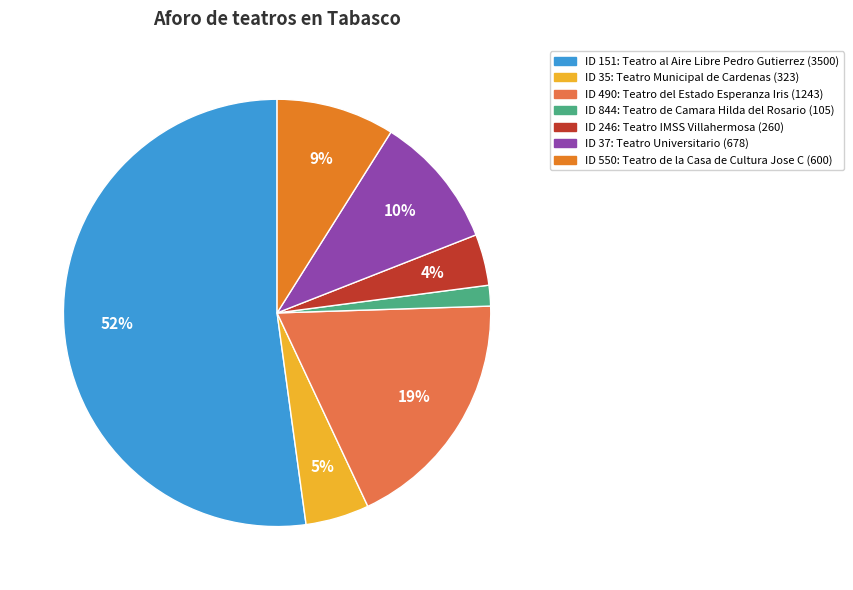

To the nearest percent, what is the average slice percentage?

14%